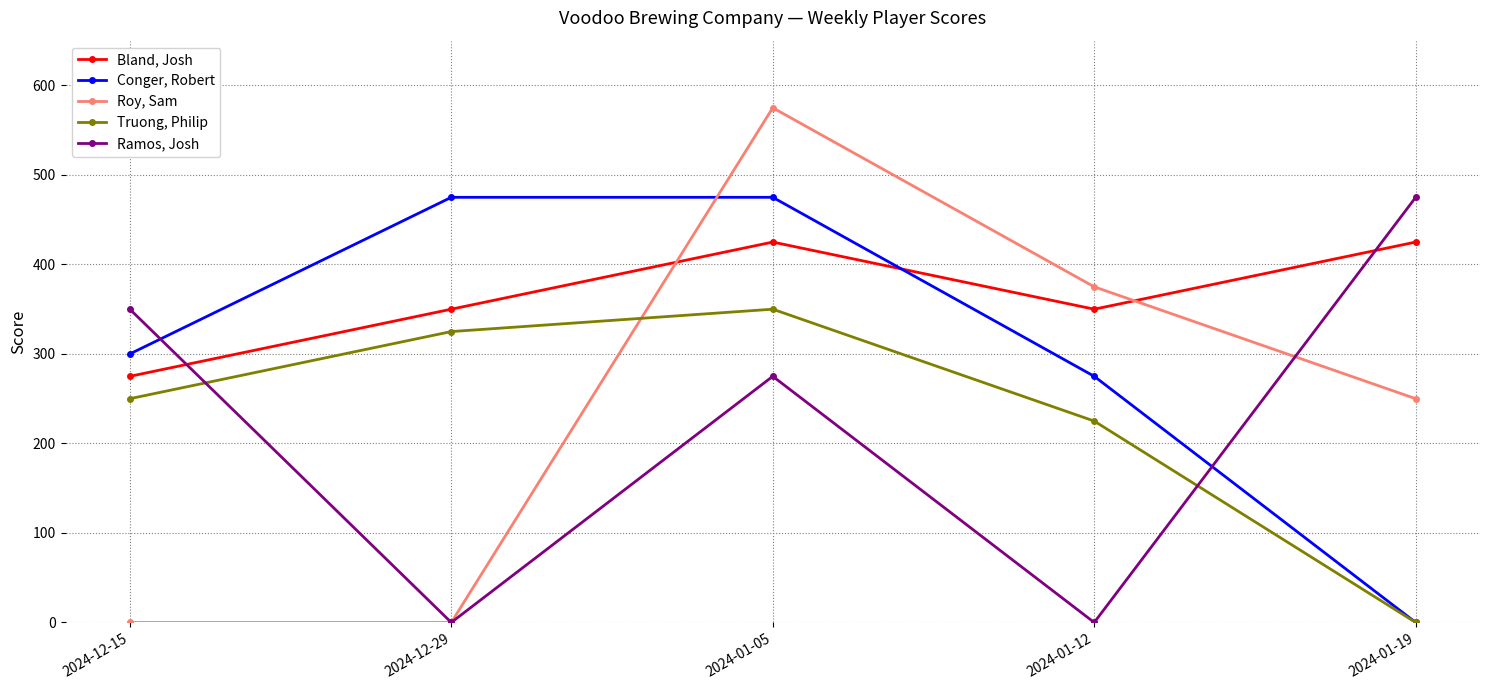

At 2024-01-12, list the series in order from smallest to largest.

Ramos, Josh, Truong, Philip, Conger, Robert, Bland, Josh, Roy, Sam